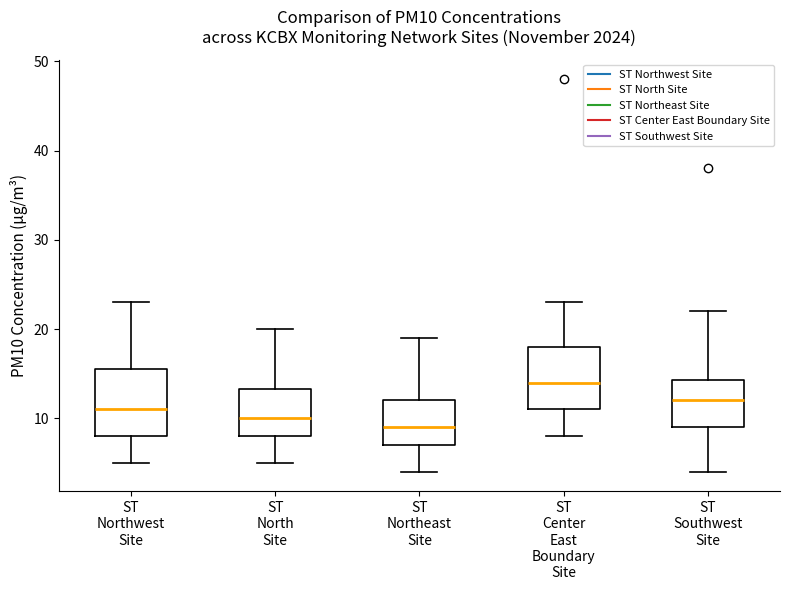

Which box's median line is the lowest?

ST Northeast Site